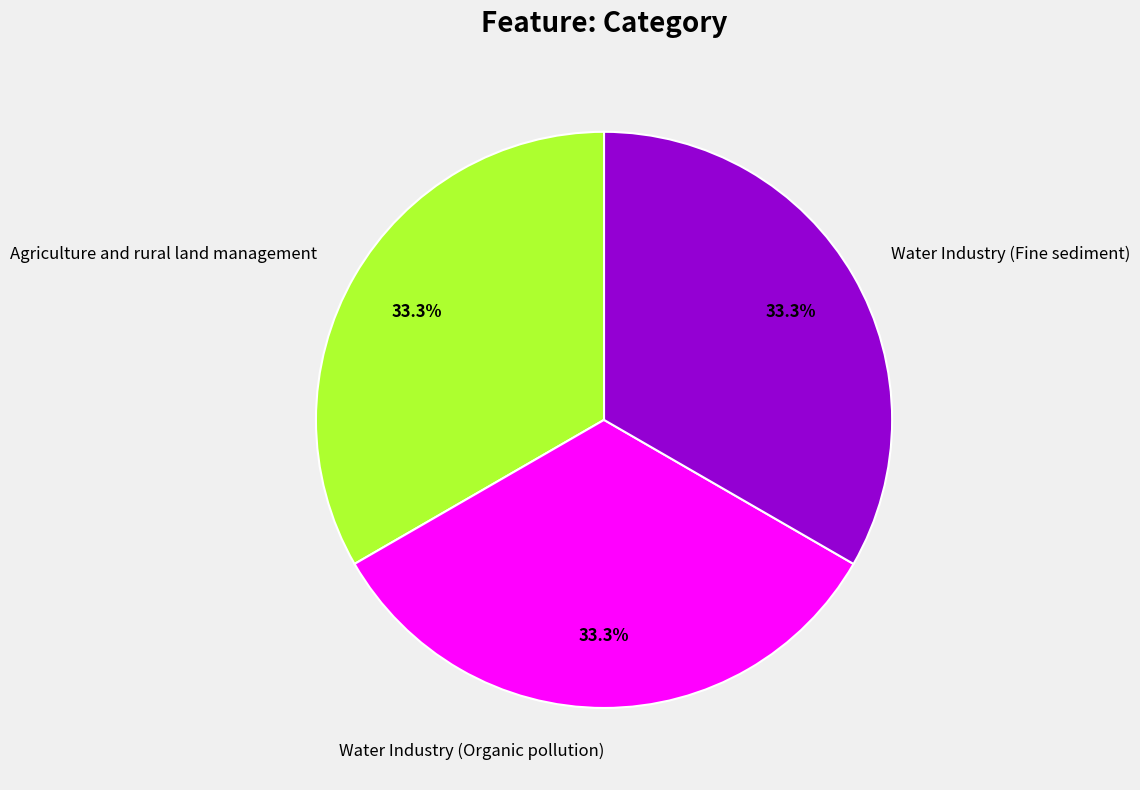

Is there any slice that represents more than half of the pie?

No